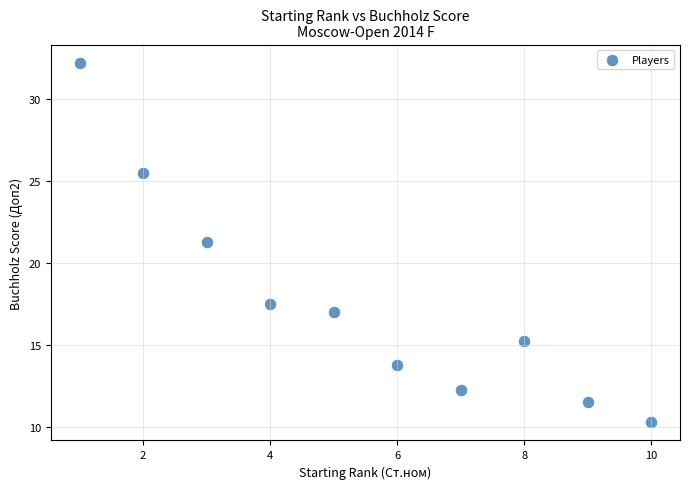

What is the range of X values (max minus min)?

9.0